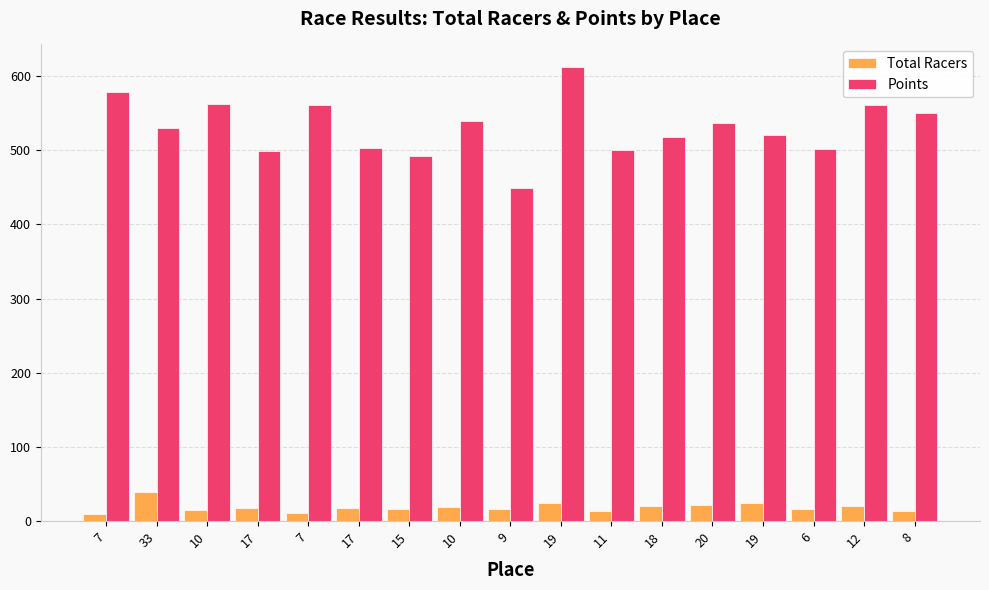

How many values in the Points series exceed 530?

9